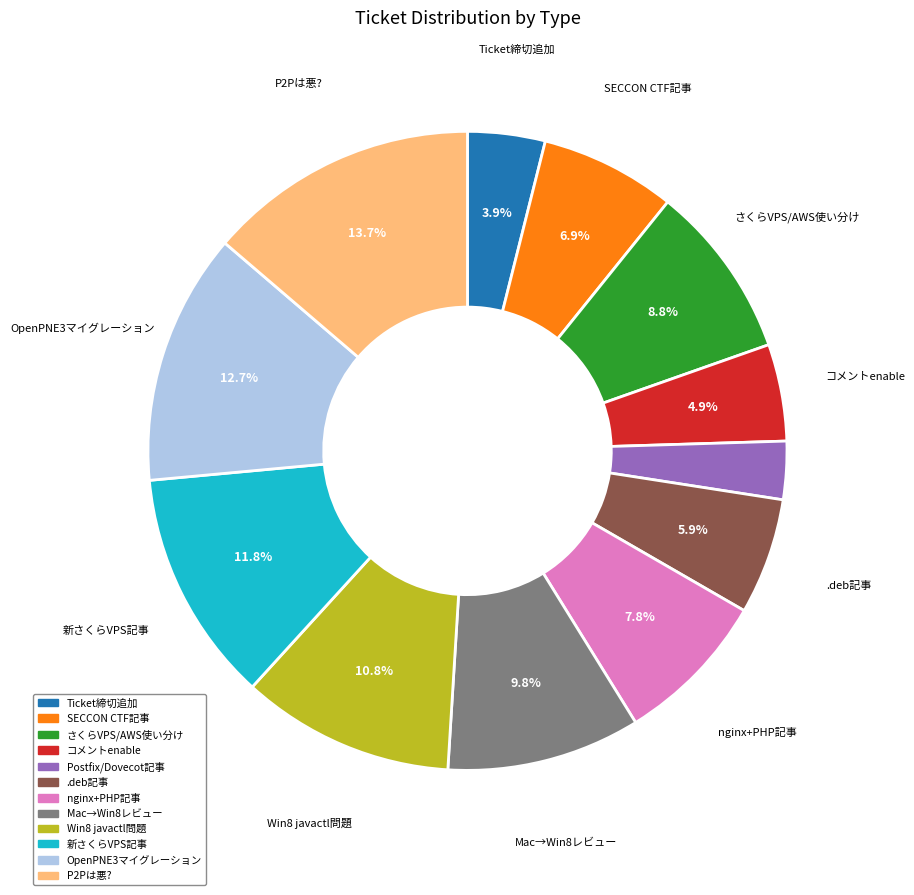

Is there any slice that represents more than half of the pie?

No